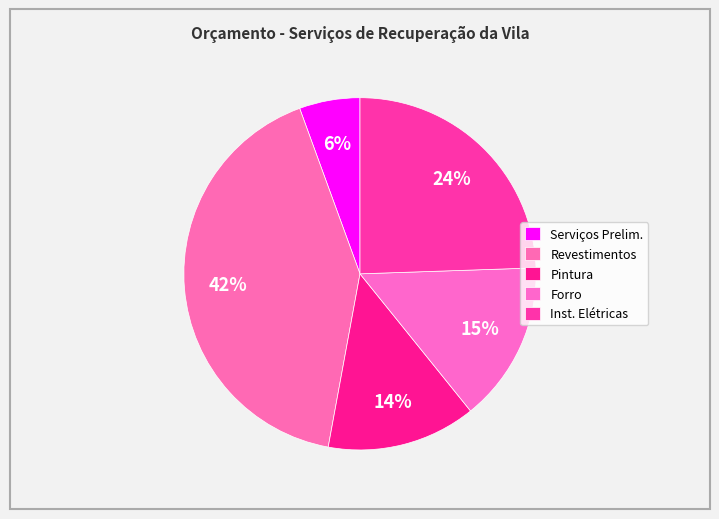

Count the number of slices in the pie.

5